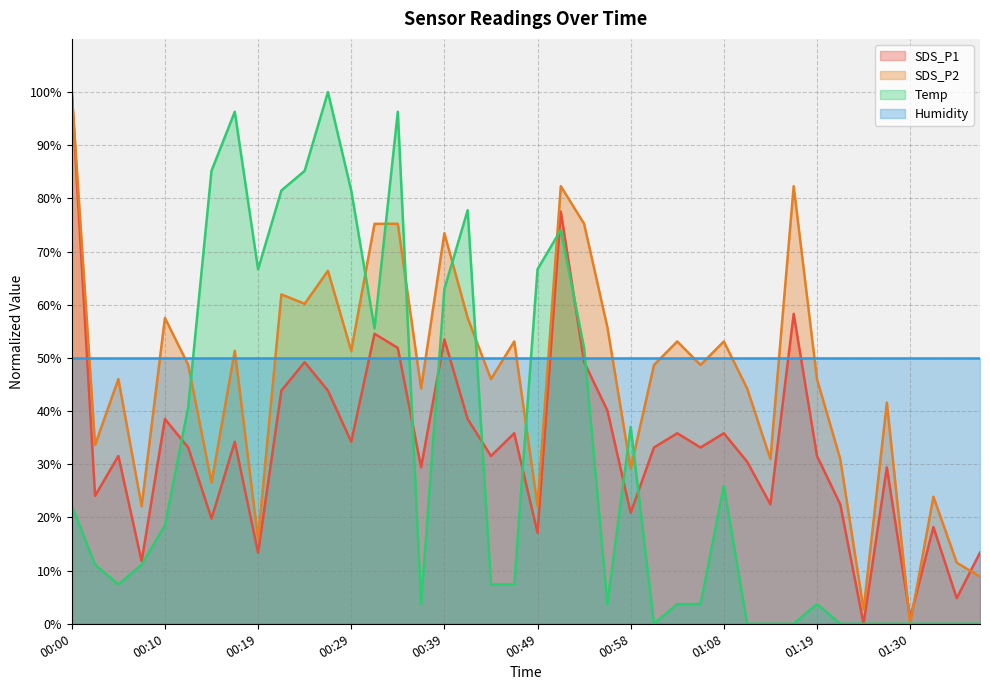

What is the label of the 40th point from the left?

01:37